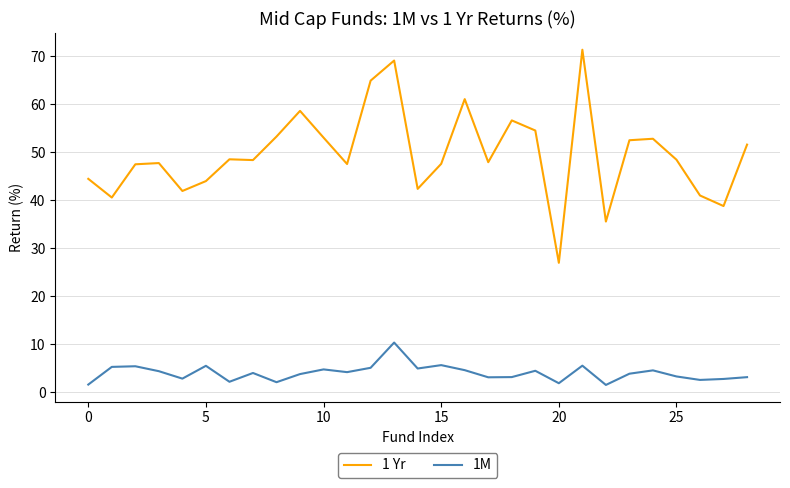

How many lines are shown in the chart?

2